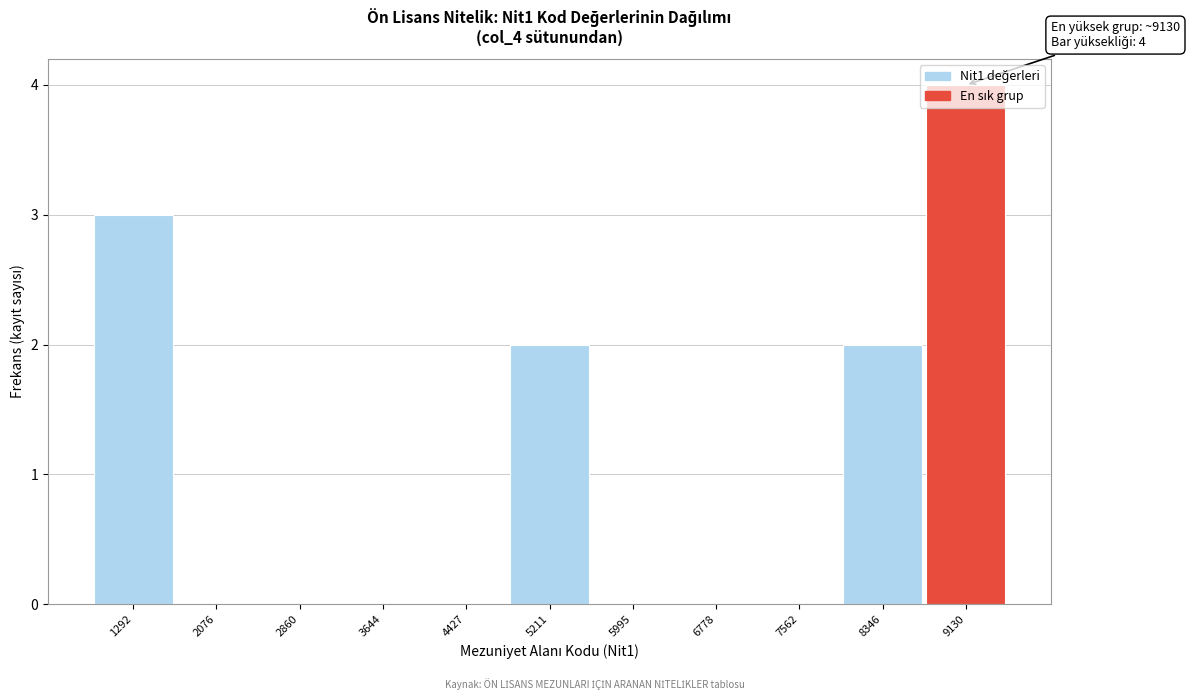

Over which range of the x-axis is the bar tallest?

8700 to 9500